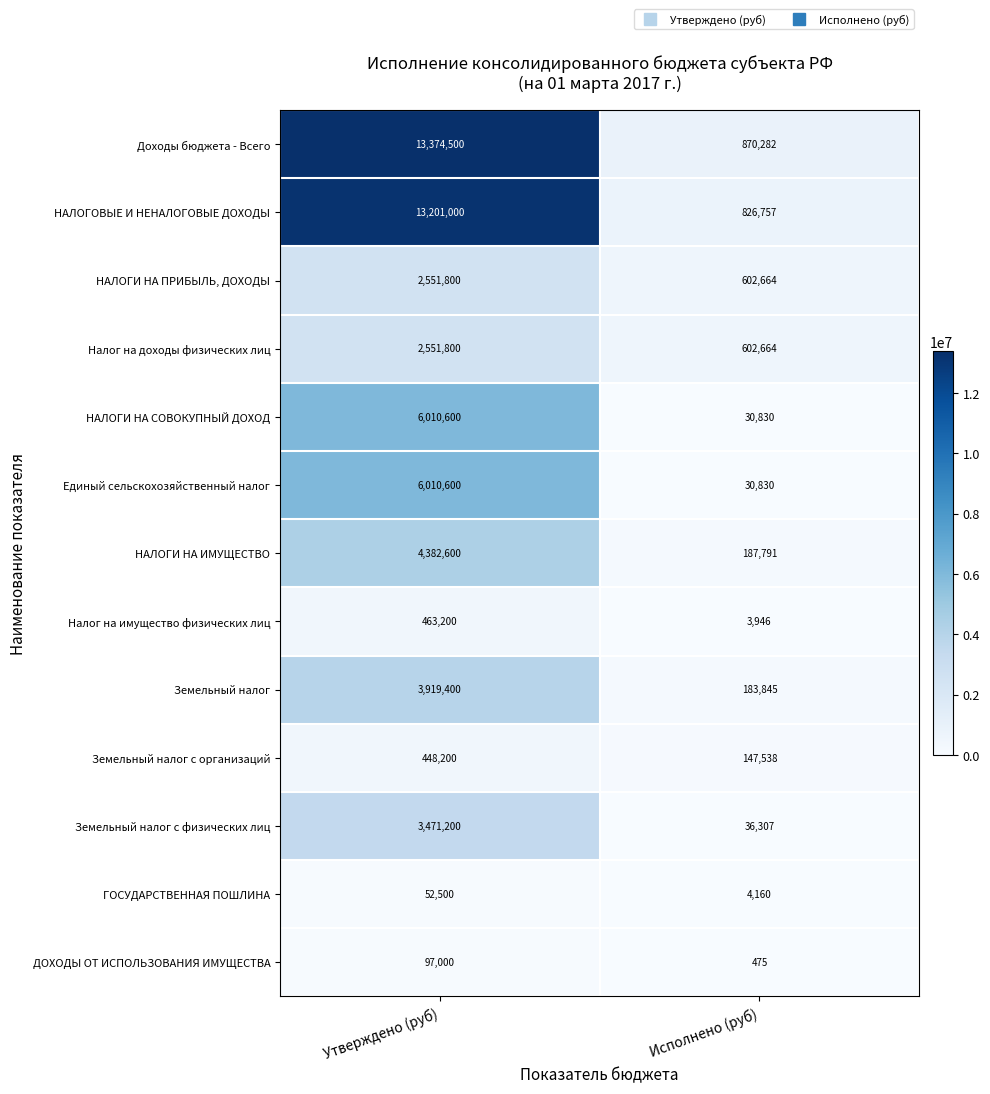

Reading right to left, extract all data points from this chart.

Доходы бюджета - Всего: Исполнено (руб)=870282	Утверждено (руб)=13374500
НАЛОГОВЫЕ И НЕНАЛОГОВЫЕ ДОХОДЫ: Исполнено (руб)=826757	Утверждено (руб)=13201000
НАЛОГИ НА ПРИБЫЛЬ, ДОХОДЫ: Исполнено (руб)=602664	Утверждено (руб)=2551800
Налог на доходы физических лиц: Исполнено (руб)=602664	Утверждено (руб)=2551800
НАЛОГИ НА СОВОКУПНЫЙ ДОХОД: Исполнено (руб)=30830	Утверждено (руб)=6010600
Единый сельскохозяйственный налог: Исполнено (руб)=30830	Утверждено (руб)=6010600
НАЛОГИ НА ИМУЩЕСТВО: Исполнено (руб)=187791	Утверждено (руб)=4382600
Налог на имущество физических лиц: Исполнено (руб)=3946	Утверждено (руб)=463200
Земельный налог: Исполнено (руб)=183845	Утверждено (руб)=3919400
Земельный налог с организаций: Исполнено (руб)=147538	Утверждено (руб)=448200
Земельный налог с физических лиц: Исполнено (руб)=36307	Утверждено (руб)=3471200
ГОСУДАРСТВЕННАЯ ПОШЛИНА: Исполнено (руб)=4160	Утверждено (руб)=52500
ДОХОДЫ ОТ ИСПОЛЬЗОВАНИЯ ИМУЩЕСТВА: Исполнено (руб)=475	Утверждено (руб)=97000